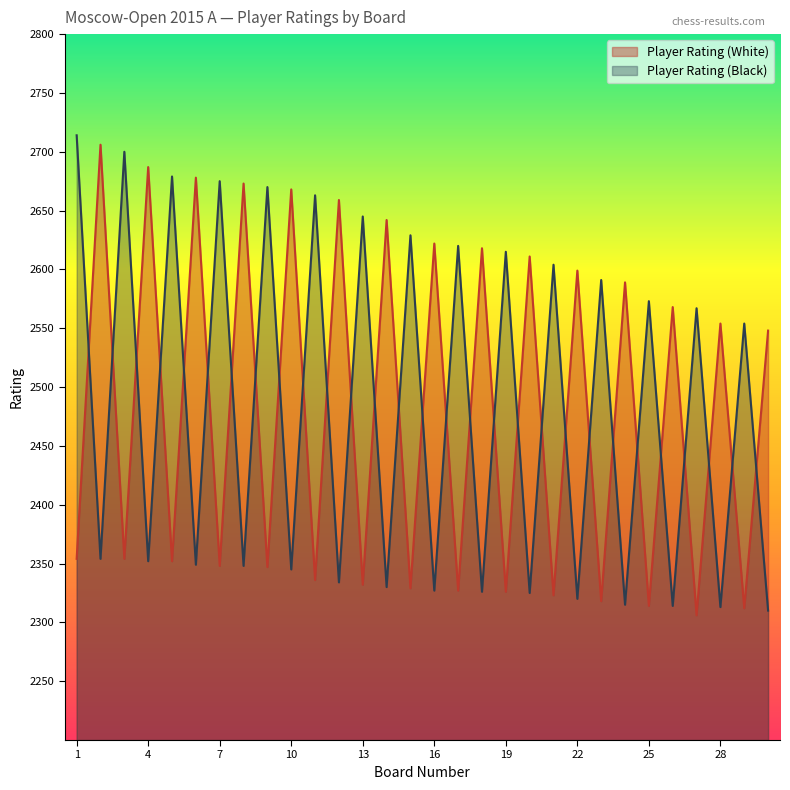

How many intersections are there between Player Rating (White) and Player Rating (Black)?

29